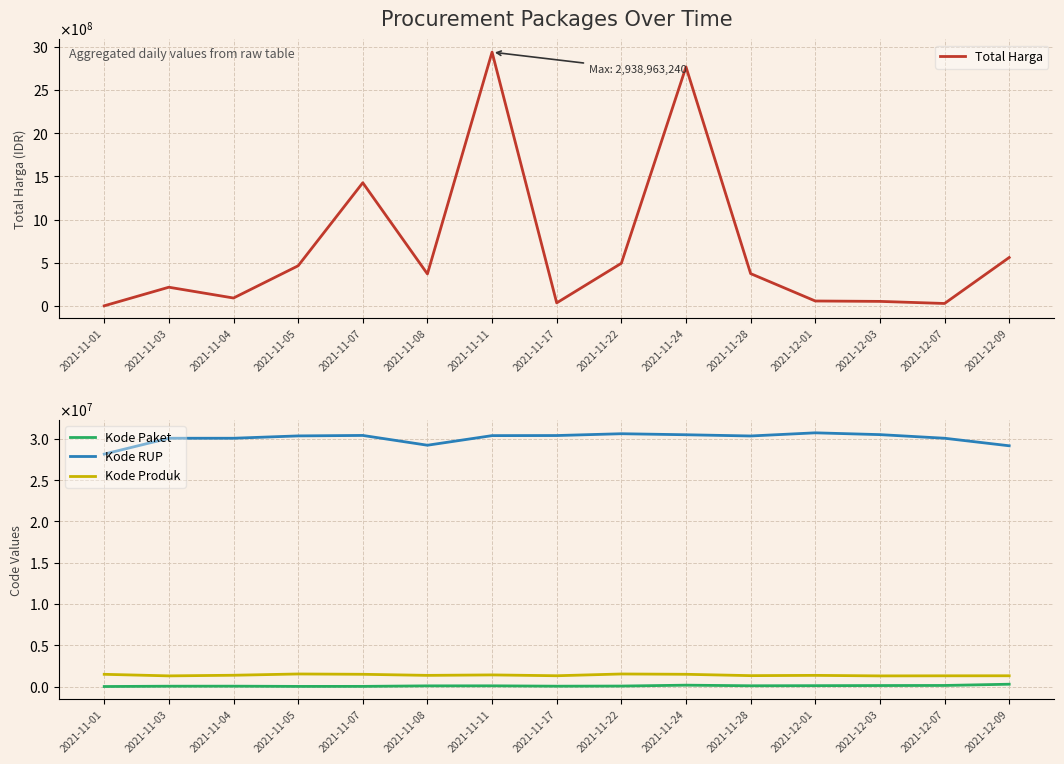

Count the number of categories in the chart.

15